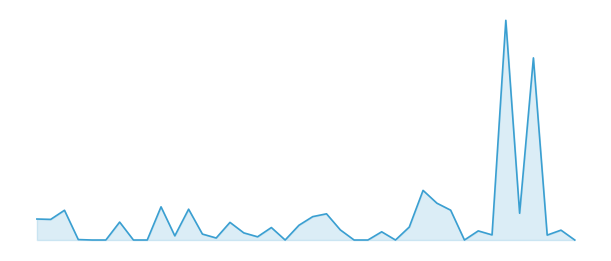

Reading left to right, list all the values displayed in this chart.

508	499	720	11	0	0	434	0	0	803	101	746	144	49	427	173	78	302	0	357	566	634	245	0	0	199	0	314	1201	892	722	0	221	124	5316	648	4407	119	239	0